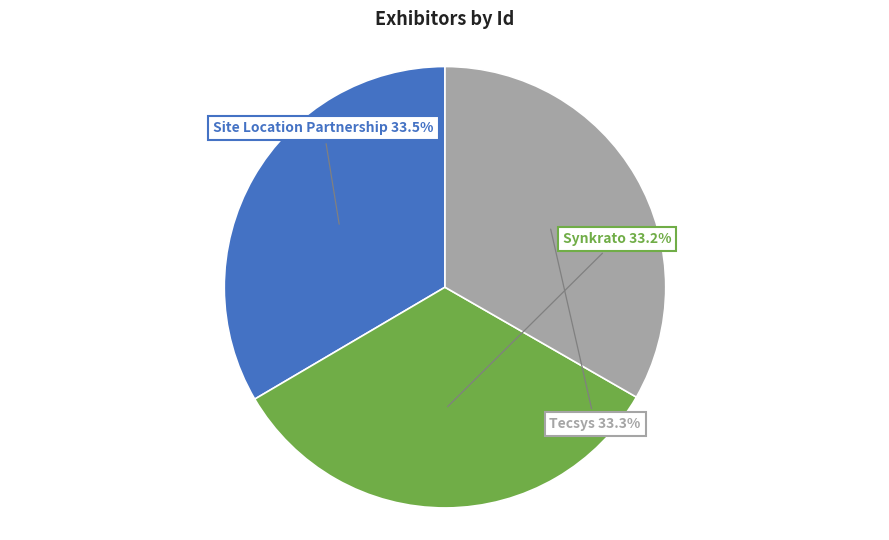

Does any single category account for the majority?

No